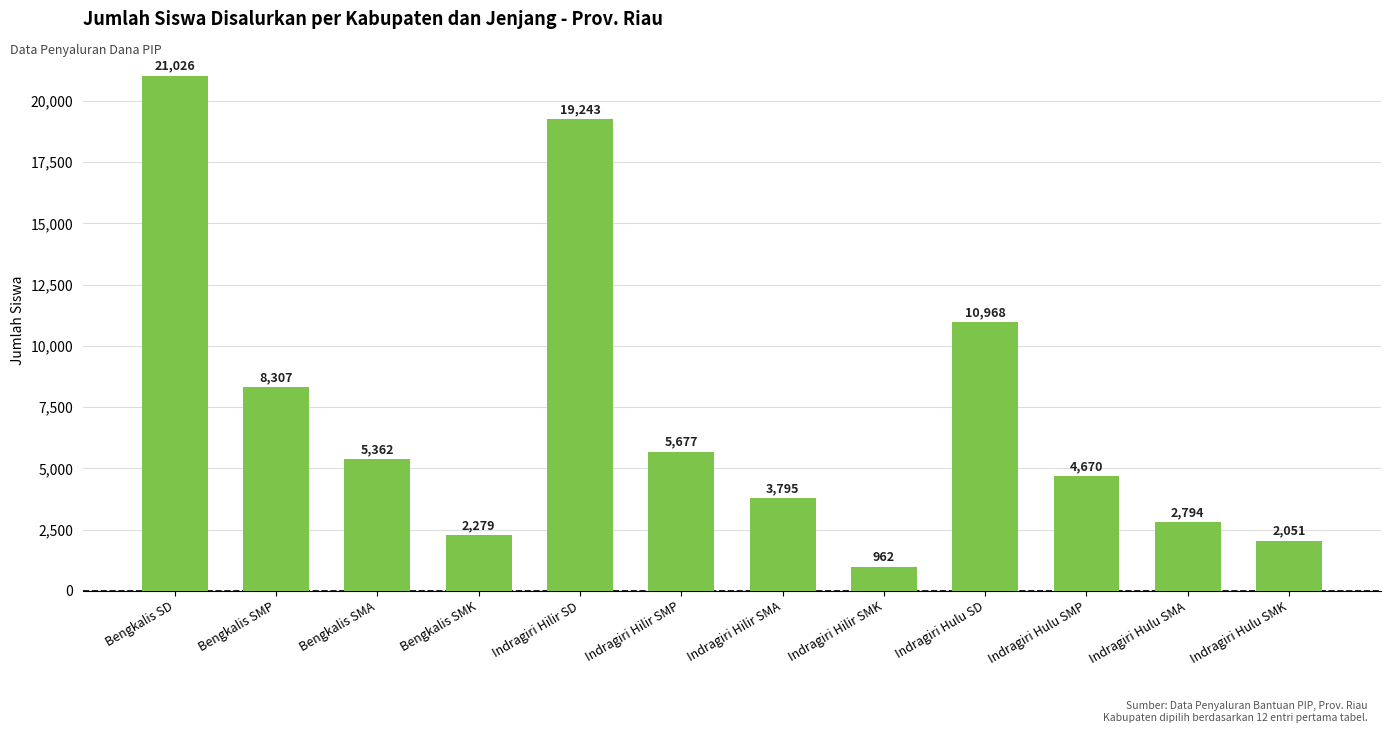

Rank the categories by value from highest to lowest.

Bengkalis SD, Indragiri Hilir SD, Indragiri Hulu SD, Bengkalis SMP, Indragiri Hilir SMP, Bengkalis SMA, Indragiri Hulu SMP, Indragiri Hilir SMA, Indragiri Hulu SMA, Bengkalis SMK, Indragiri Hulu SMK, Indragiri Hilir SMK